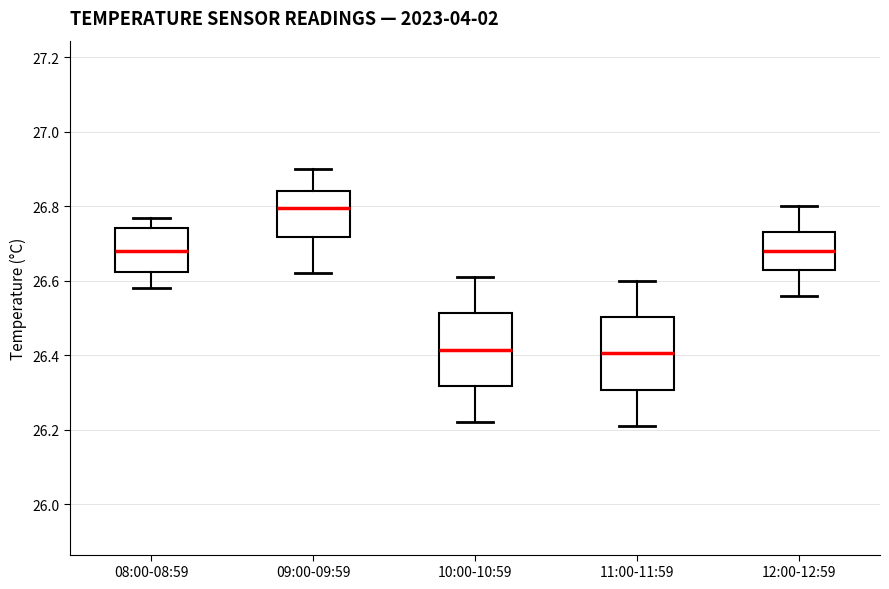

Where is the lower edge of the box for 10:00-10:59 on the y-axis? The values are not printed on the chart, so give them approximately, as read against the axis.

26.32